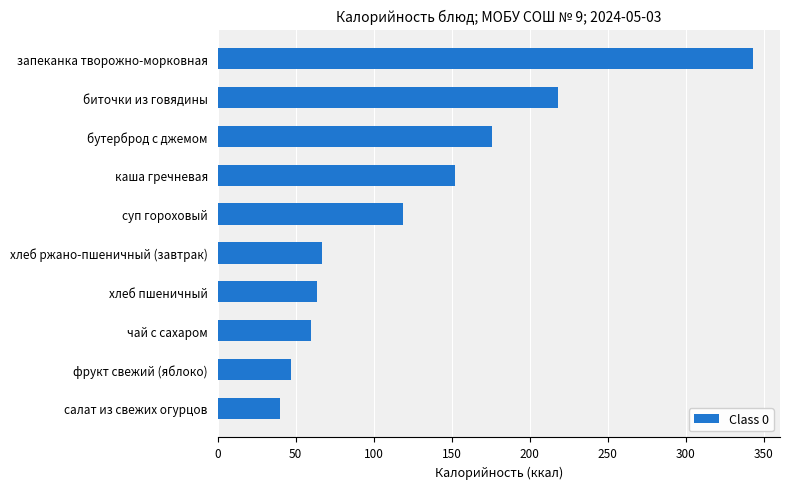

The value at салат из свежих огурцов is 54.2. True or false?

False